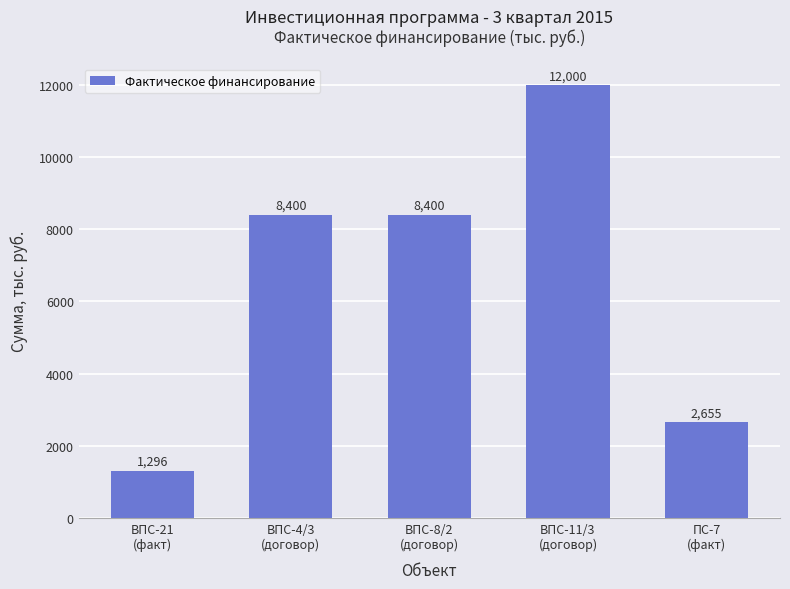

Approximately how many times larger is the value at ПС-7
(факт) compared to ВПС-8/2
(договор)?

0.3